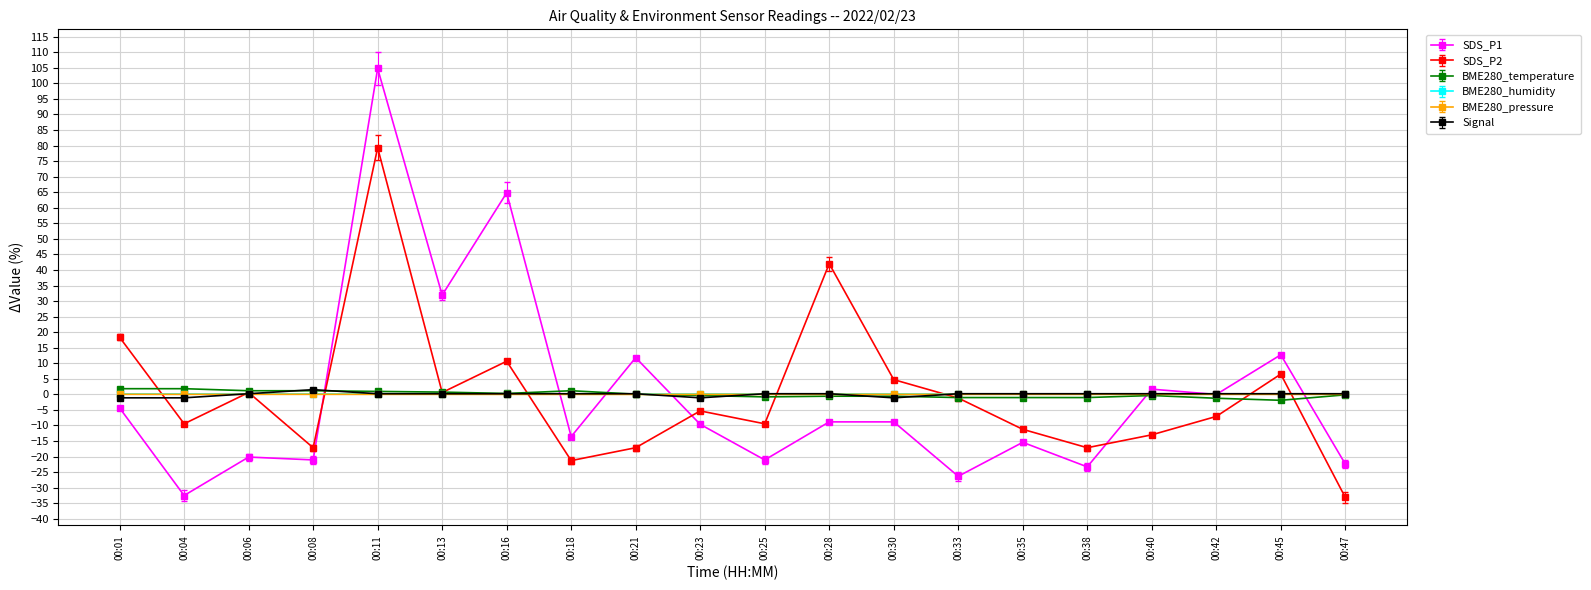

True or false: SDS_P2 has more than 2 interior local peaks.

True